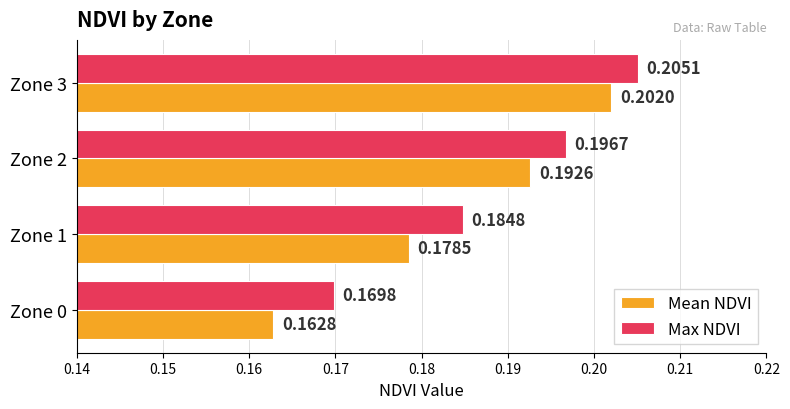

What are all the series names shown in the legend?

Mean NDVI, Max NDVI